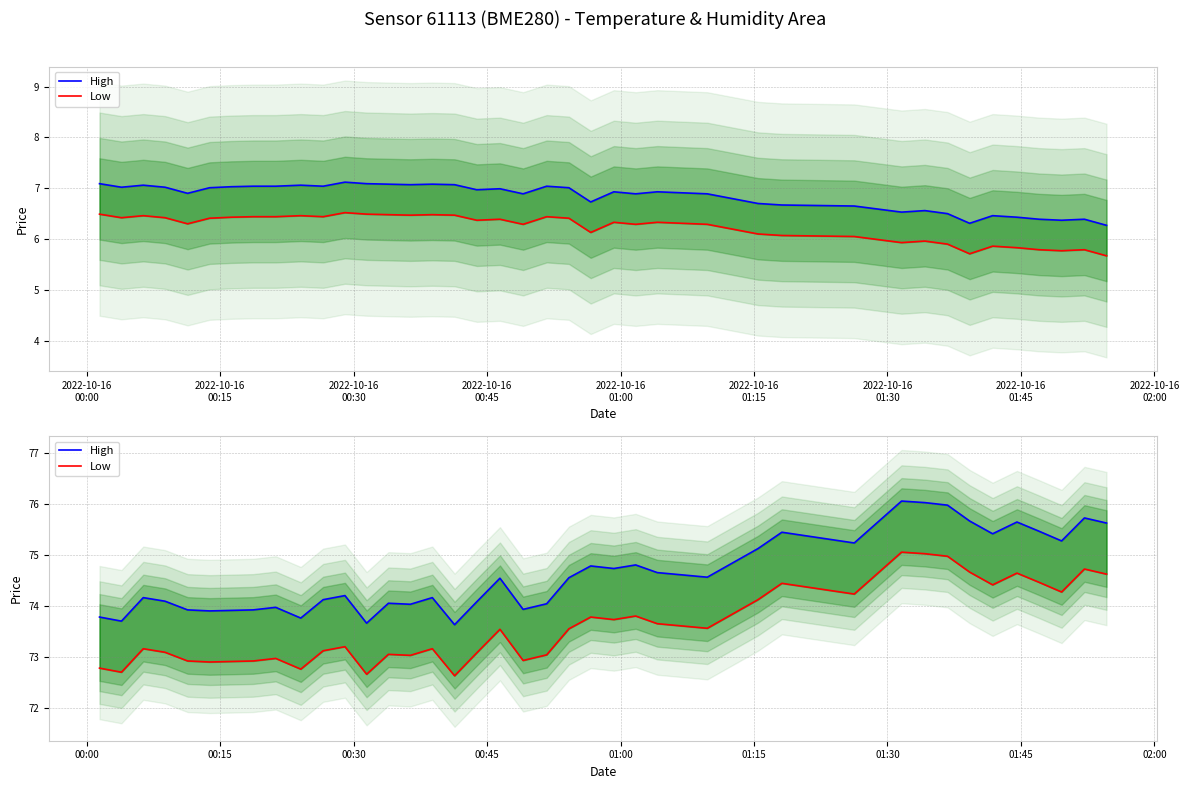

What are all the series names shown in the legend?

High, Low